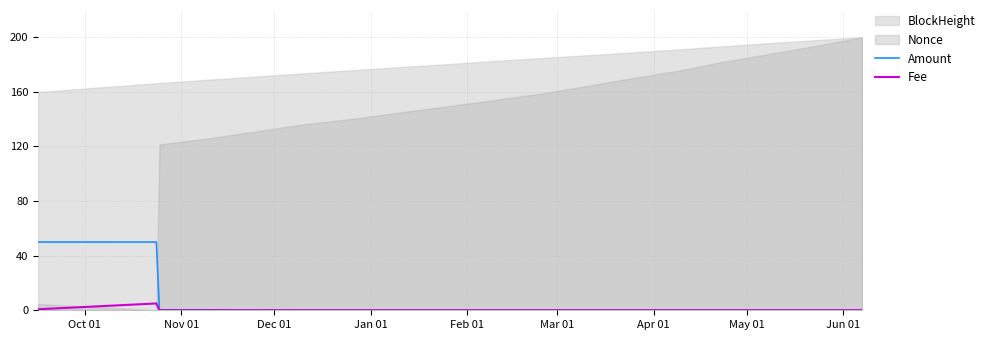

What is the difference between the second highest and second lowest values in the Fee series?

0.7